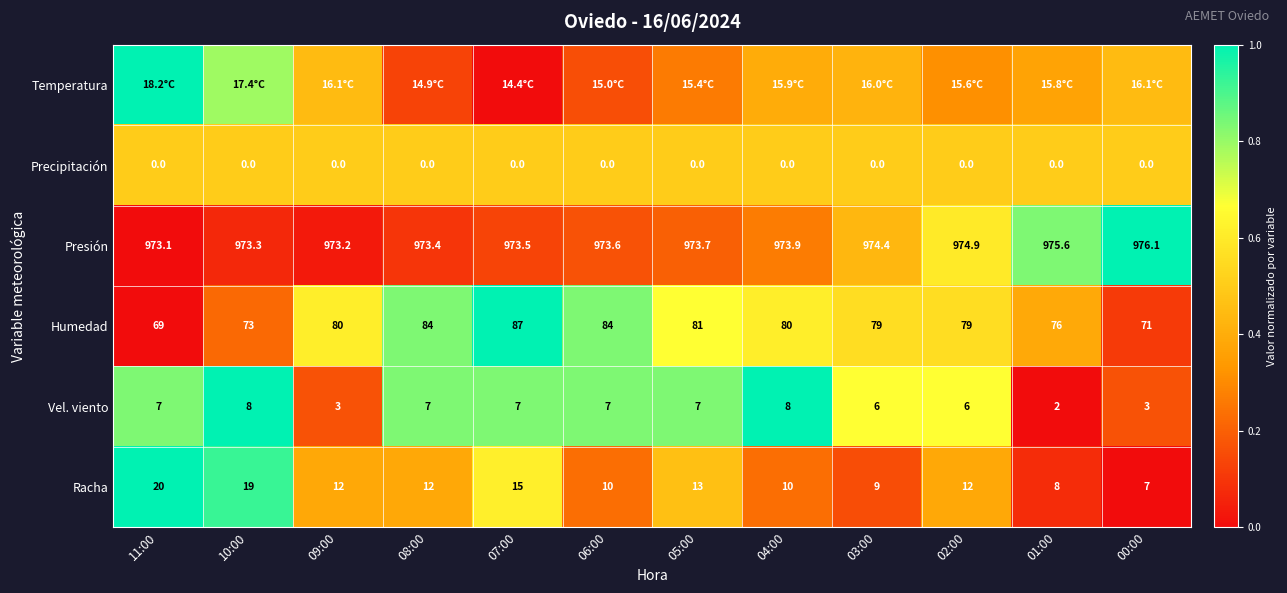

At how many categories does at least one series exceed 0?

12